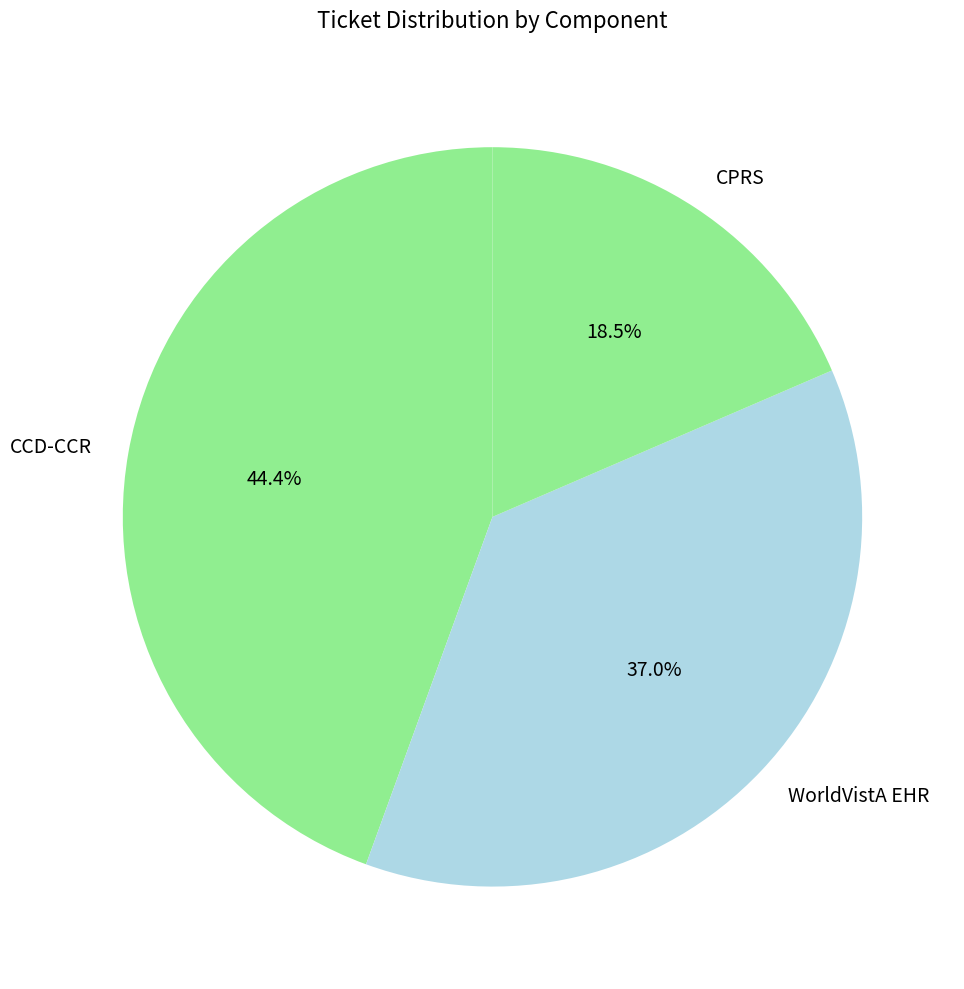

Count the number of slices in the pie.

3